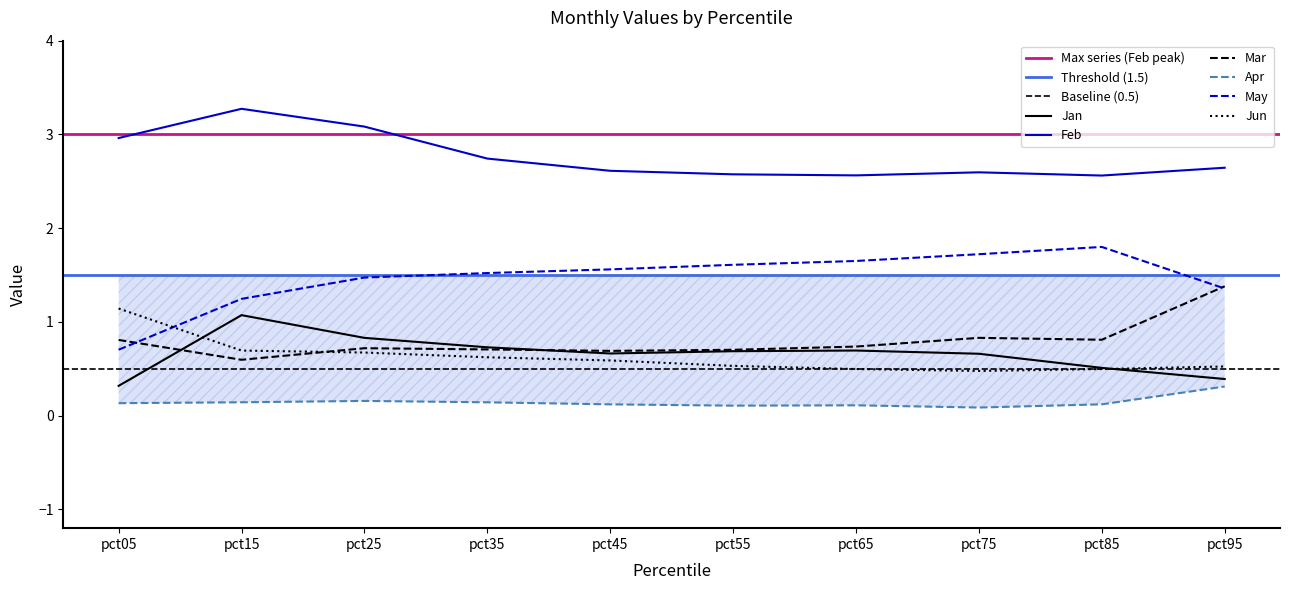

Reading left to right, list all the values displayed in this chart.

Jan: pct05=0.3	pct15=1.1	pct25=0.8	pct35=0.7	pct45=0.7	pct55=0.7	pct65=0.7	pct75=0.7	pct85=0.5	pct95=0.4
Feb: pct05=3.0	pct15=3.3	pct25=3.1	pct35=2.7	pct45=2.6	pct55=2.6	pct65=2.6	pct75=2.6	pct85=2.6	pct95=2.6
Mar: pct05=0.8	pct15=0.6	pct25=0.7	pct35=0.7	pct45=0.7	pct55=0.7	pct65=0.7	pct75=0.8	pct85=0.8	pct95=1.4
Apr: pct05=0.1	pct15=0.1	pct25=0.2	pct35=0.1	pct45=0.1	pct55=0.1	pct65=0.1	pct75=0.1	pct85=0.1	pct95=0.3
May: pct05=0.7	pct15=1.2	pct25=1.5	pct35=1.5	pct45=1.6	pct55=1.6	pct65=1.7	pct75=1.7	pct85=1.8	pct95=1.4
Jun: pct05=1.1	pct15=0.7	pct25=0.7	pct35=0.6	pct45=0.6	pct55=0.5	pct65=0.5	pct75=0.5	pct85=0.5	pct95=0.5